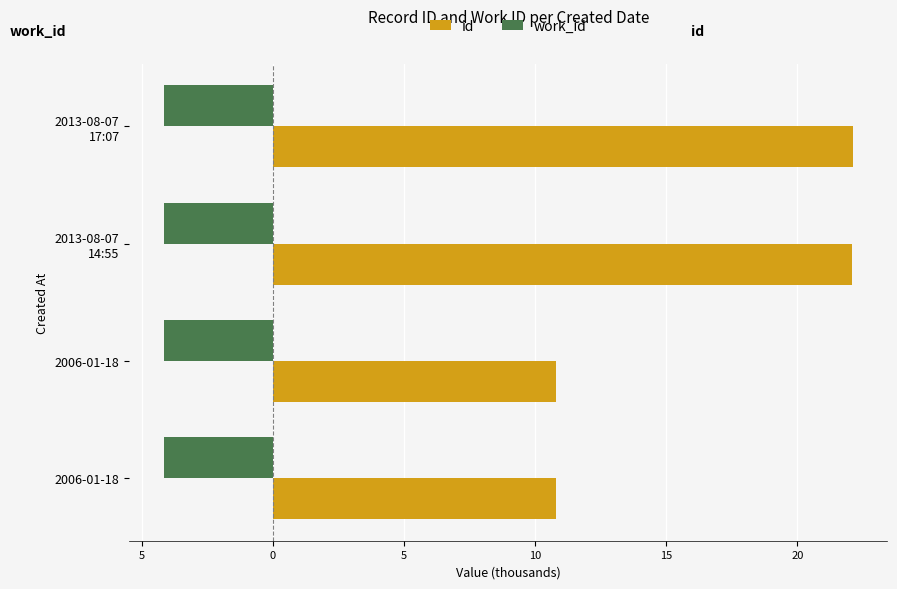

What are all the series names shown in the legend?

id, work_id